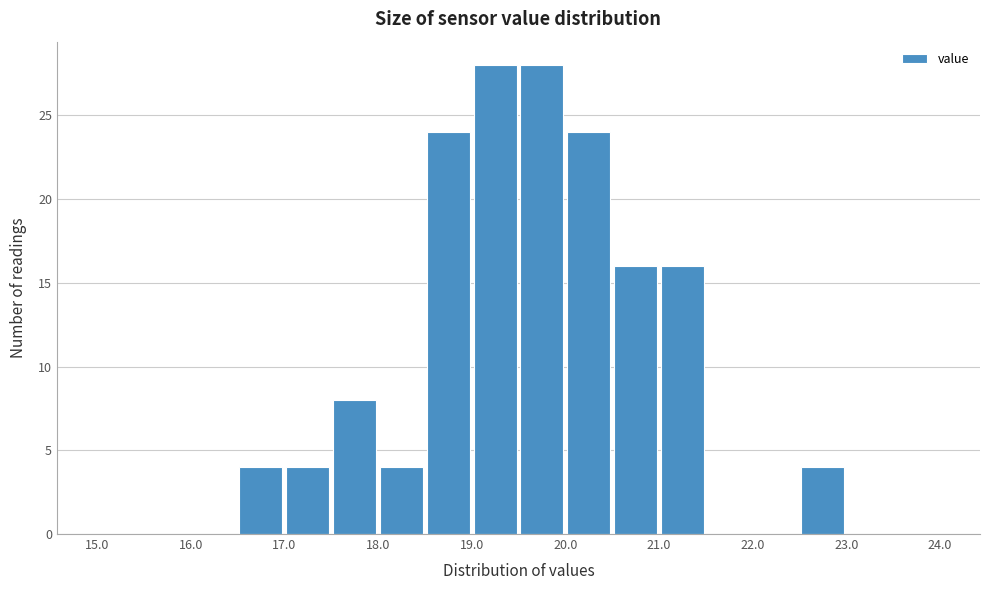

Reading left to right, transcribe this chart: for each bar, give the range it covers on the x-axis and its height. The values are not printed on the chart, so give them approximately, as read against the axis.

15.0 to 15.5: 0
15.5 to 16.0: 0
16.0 to 16.5: 0
16.5 to 17.0: 4
17.0 to 17.5: 4
17.5 to 18.0: 8
18.0 to 18.5: 4
18.5 to 19.0: 24
19.0 to 19.5: 28
19.5 to 20.0: 28
20.0 to 20.5: 24
20.5 to 21.0: 16
21.0 to 21.5: 16
21.5 to 22.0: 0
22.0 to 22.5: 0
22.5 to 23.0: 4
23.0 to 23.5: 0
23.5 to 24.0: 0